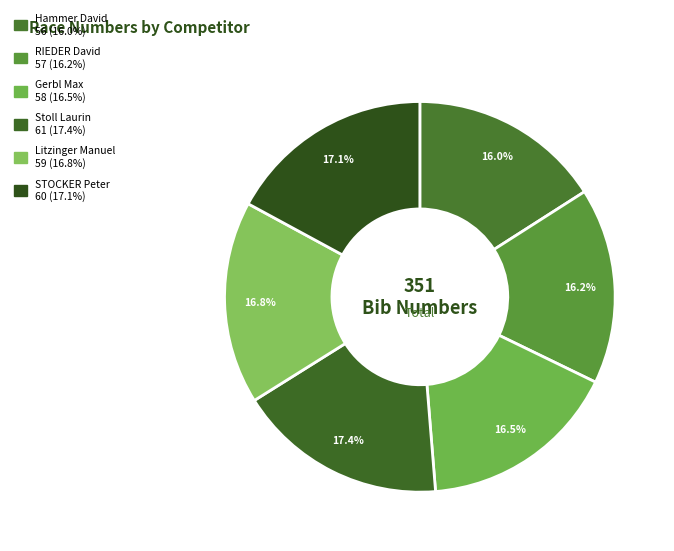

Is it true that Litzinger Manuel is 17% of the pie?

True